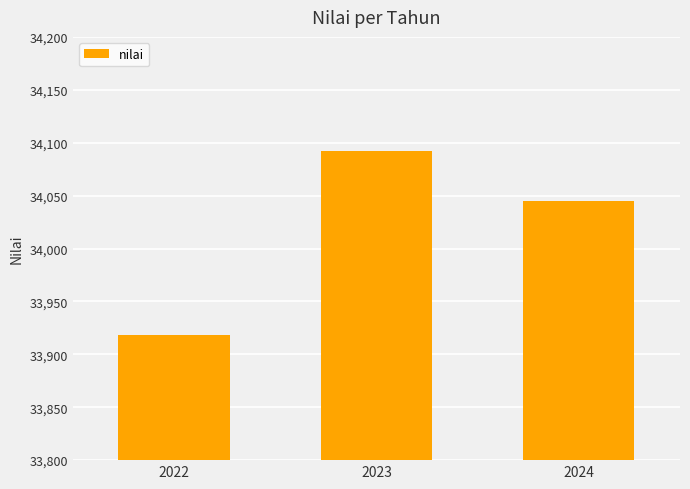

Which category has the lowest value across all series?

2022